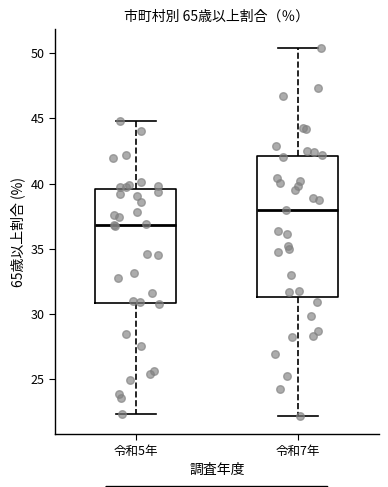

Which box has the highest median line?

令和7年